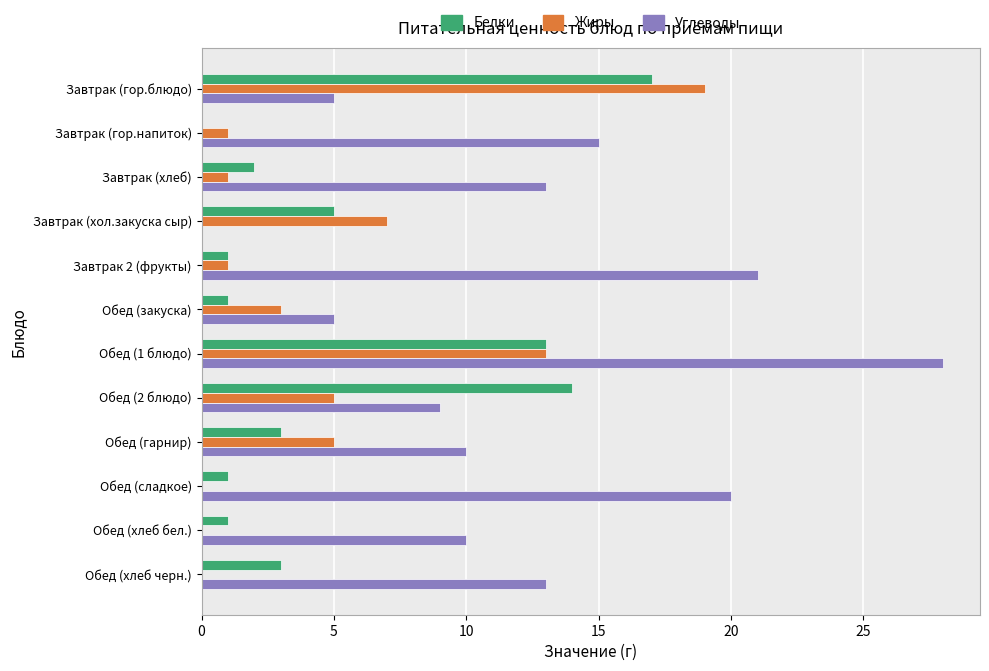

At which category is the sum across all series the highest?

Обед (1 блюдо)